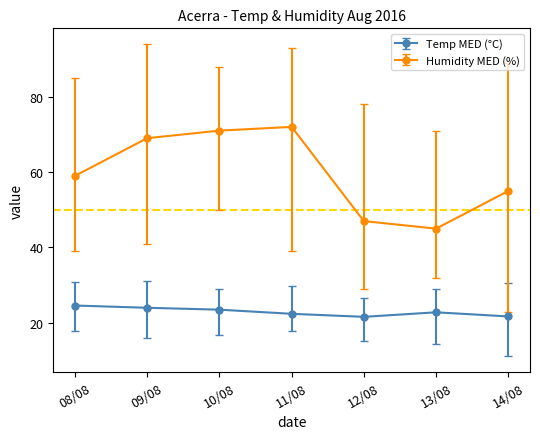

Is it true that Temp MED (°C) equals 6.6 at 13/08?

False